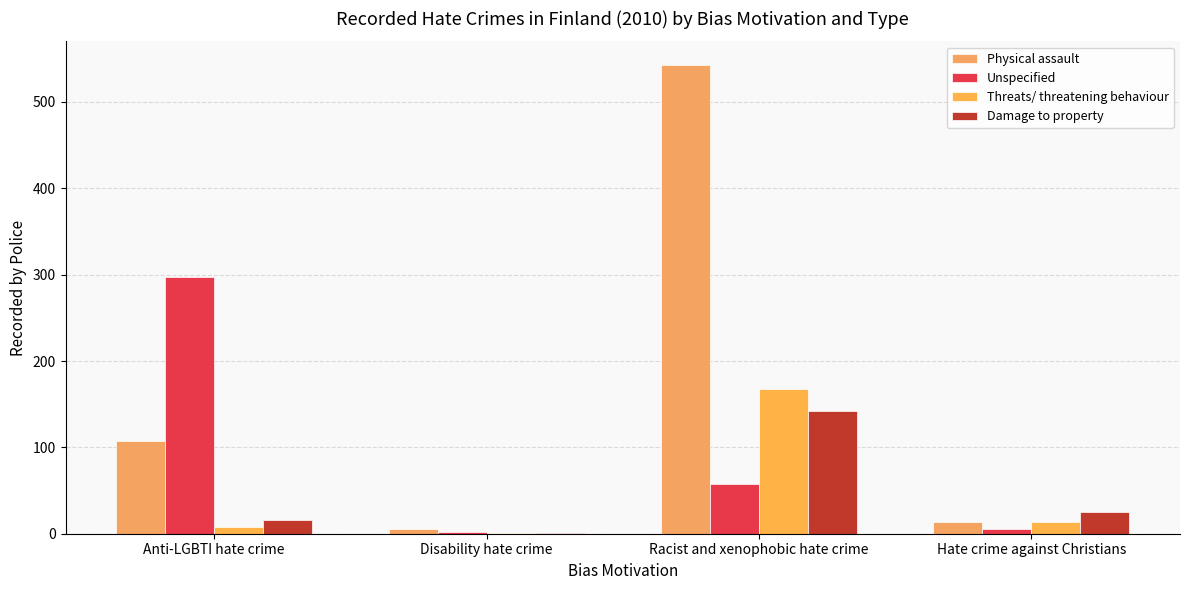

What is the label of the 3rd bar from the left?

Racist and xenophobic hate crime